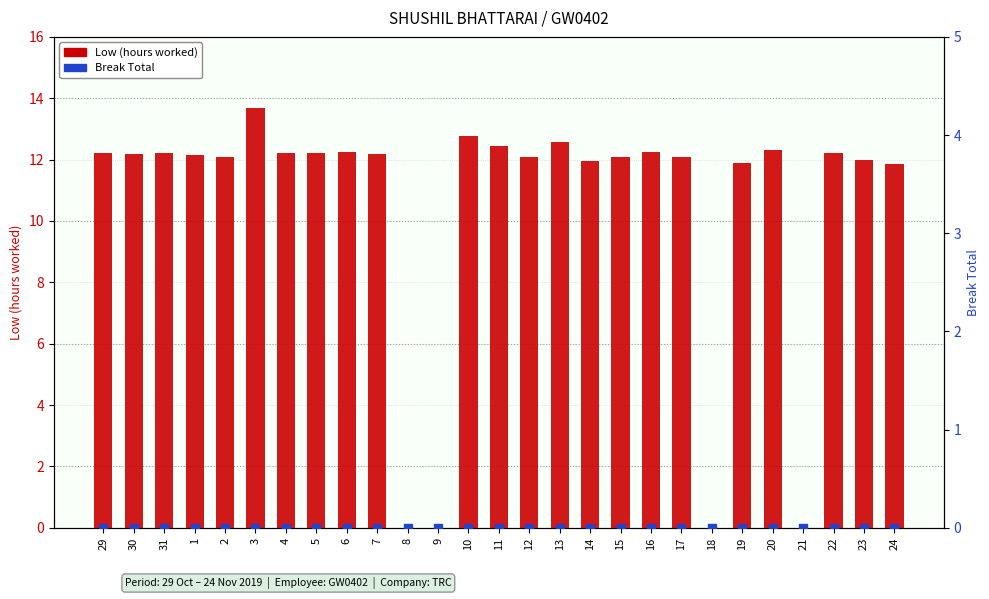

Which series has the largest total across all categories?

Low (hours worked)